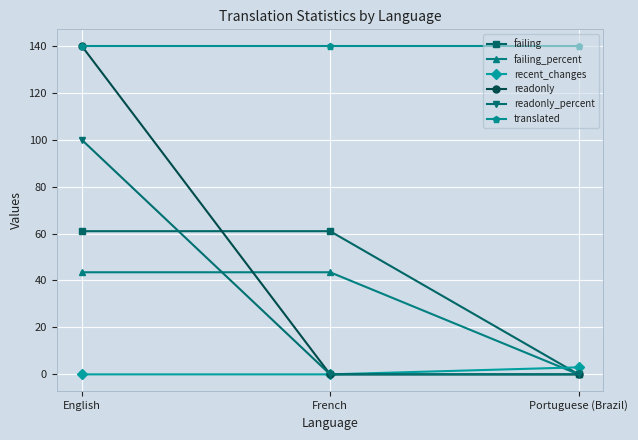

Which series changed the most between English and Portuguese (Brazil)?

readonly